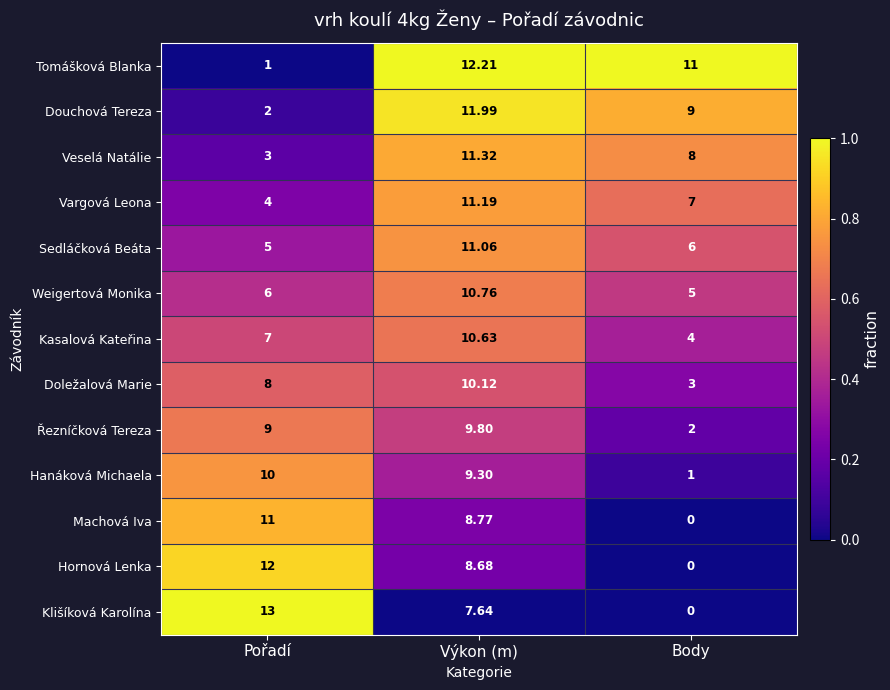

At which label does Machová Iva first exceed 8?

Pořadí